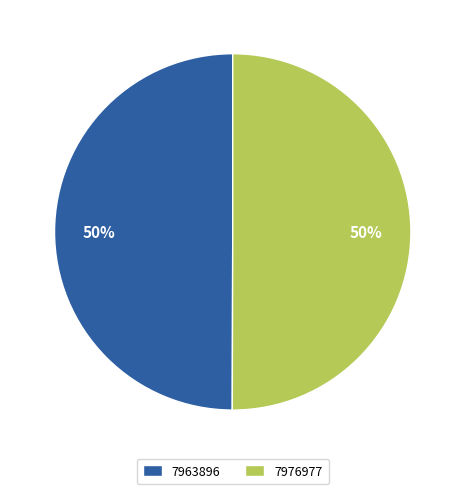

Is the sum of 7963896 and 7976977 greater than half?

Yes